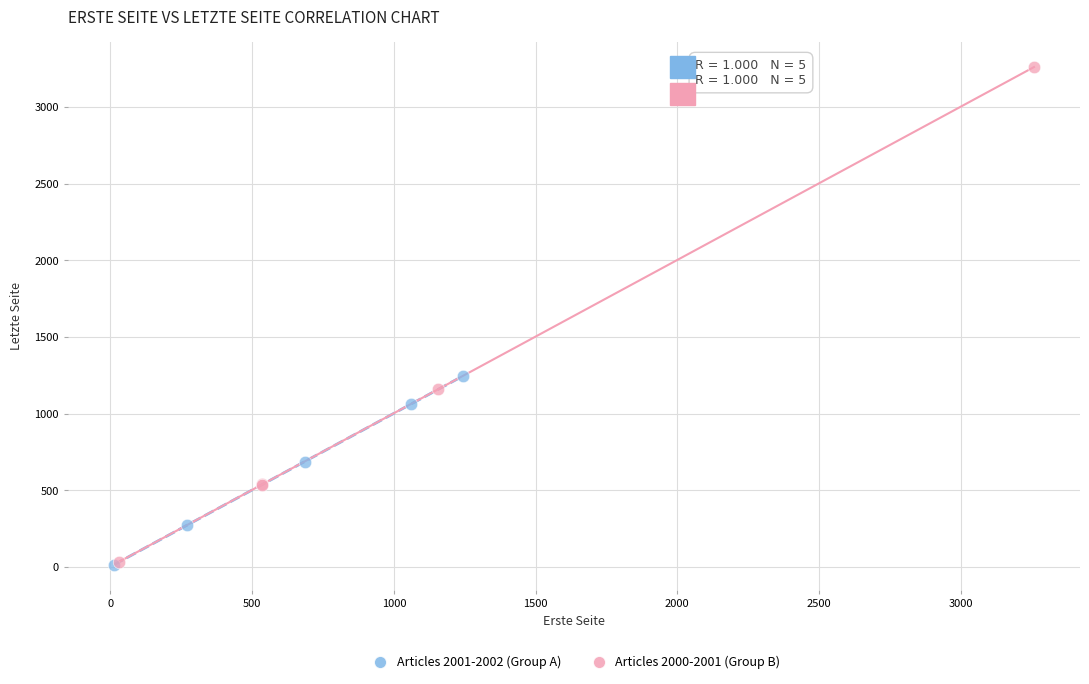

Which series has the widest spread of Y values?

Articles 2000-2001 (Group B)